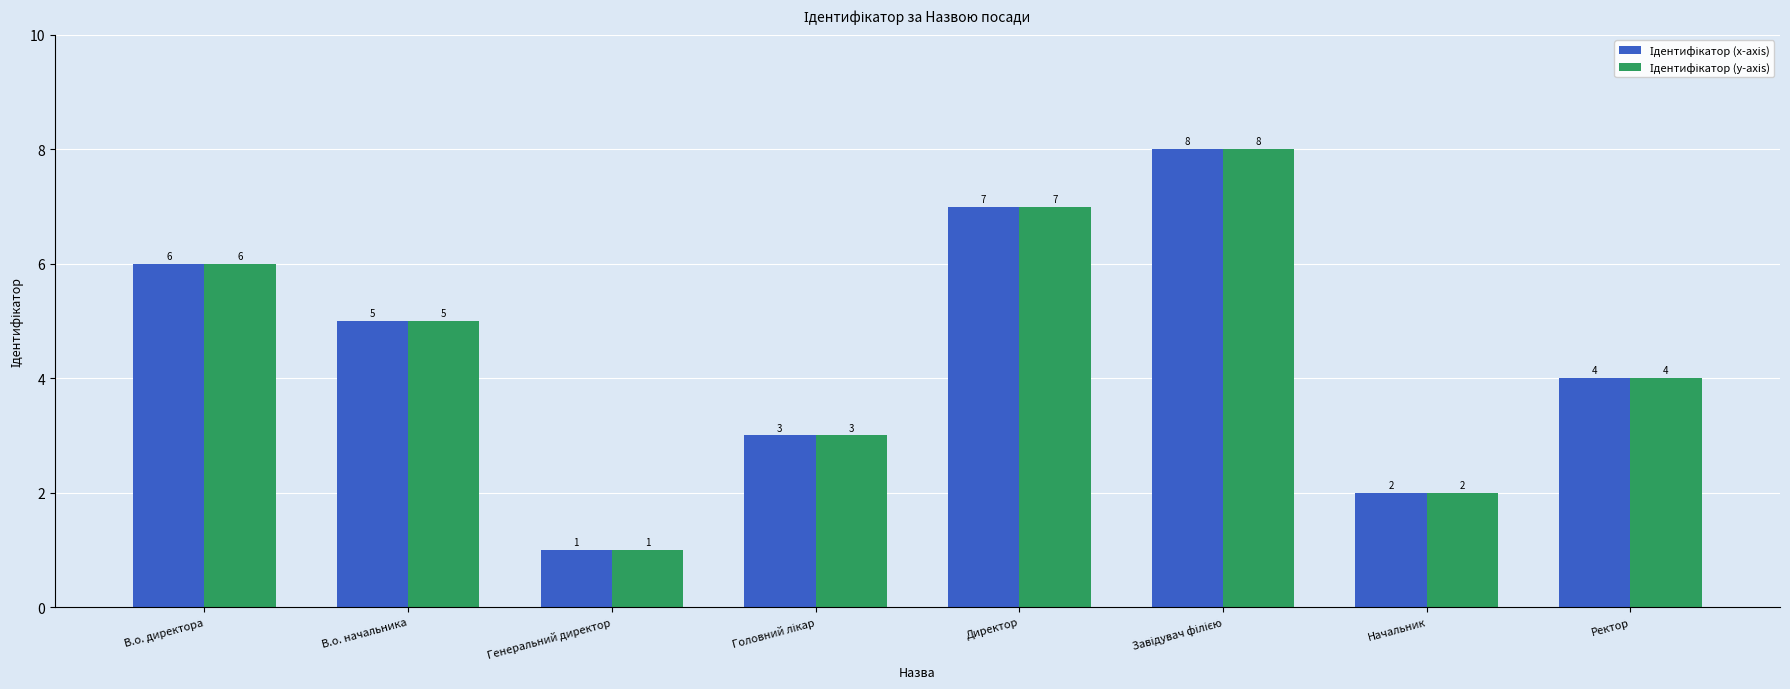

What is the total value across all series at В.о. начальника?

10